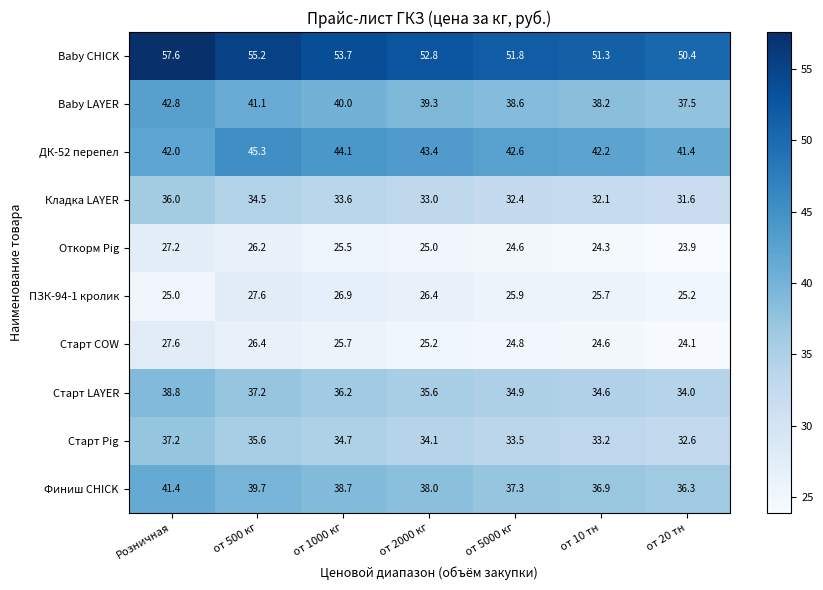

At which category does the chart reach its minimum across all series?

от 20 тн